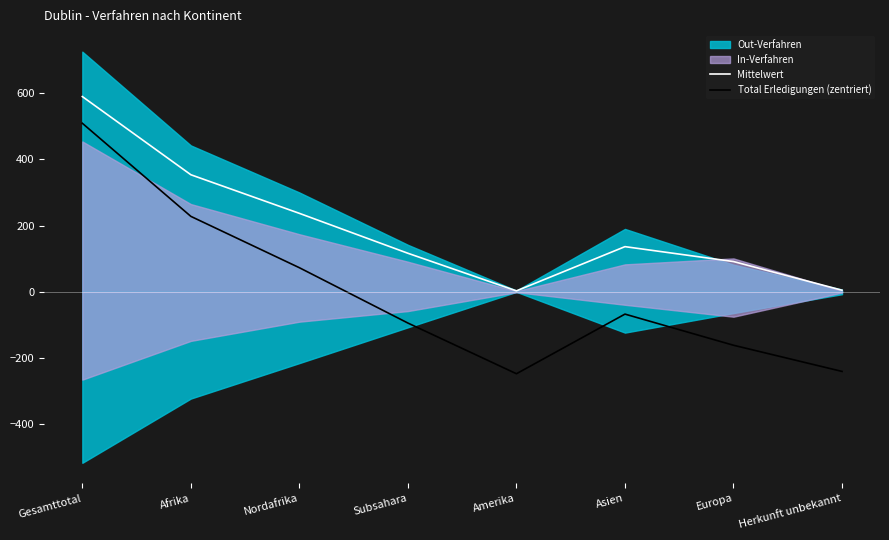

True or false: Mittelwert and Total Erledigungen (zentriert) intersect in this chart.

False